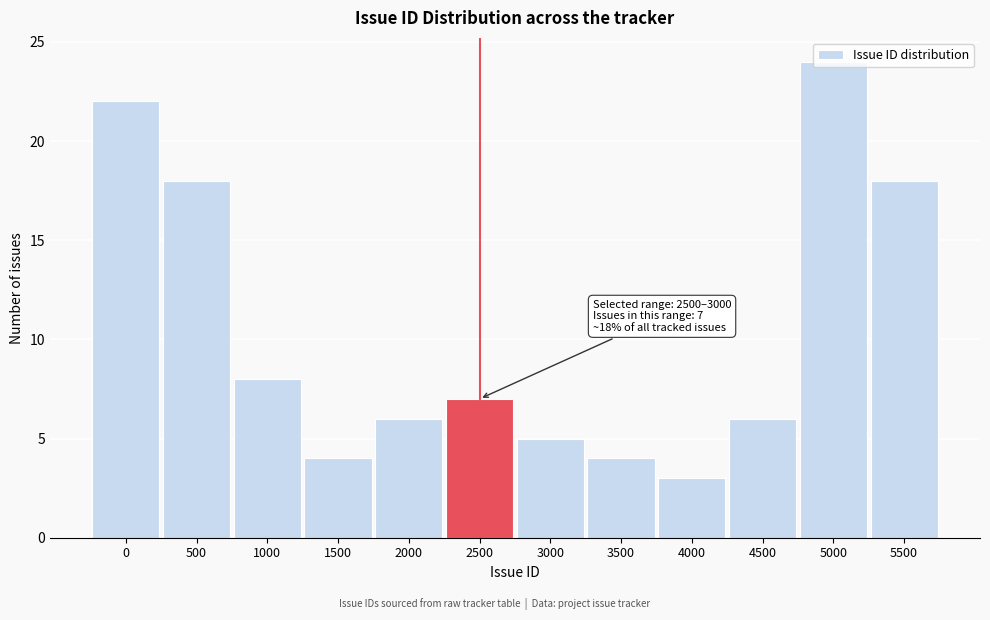

The chart shows a value of 7 at 3500. True or false?

False